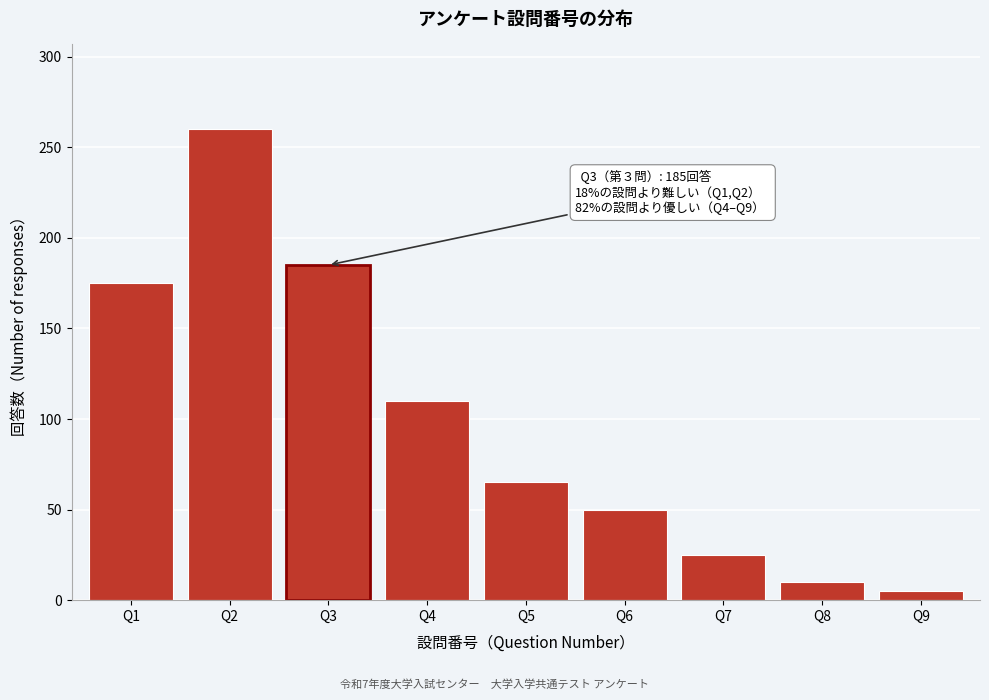

Reading right to left, list all the values displayed in this chart.

Q9=5	Q8=10	Q7=25	Q6=50	Q5=65	Q4=110	Q3=185	Q2=260	Q1=175